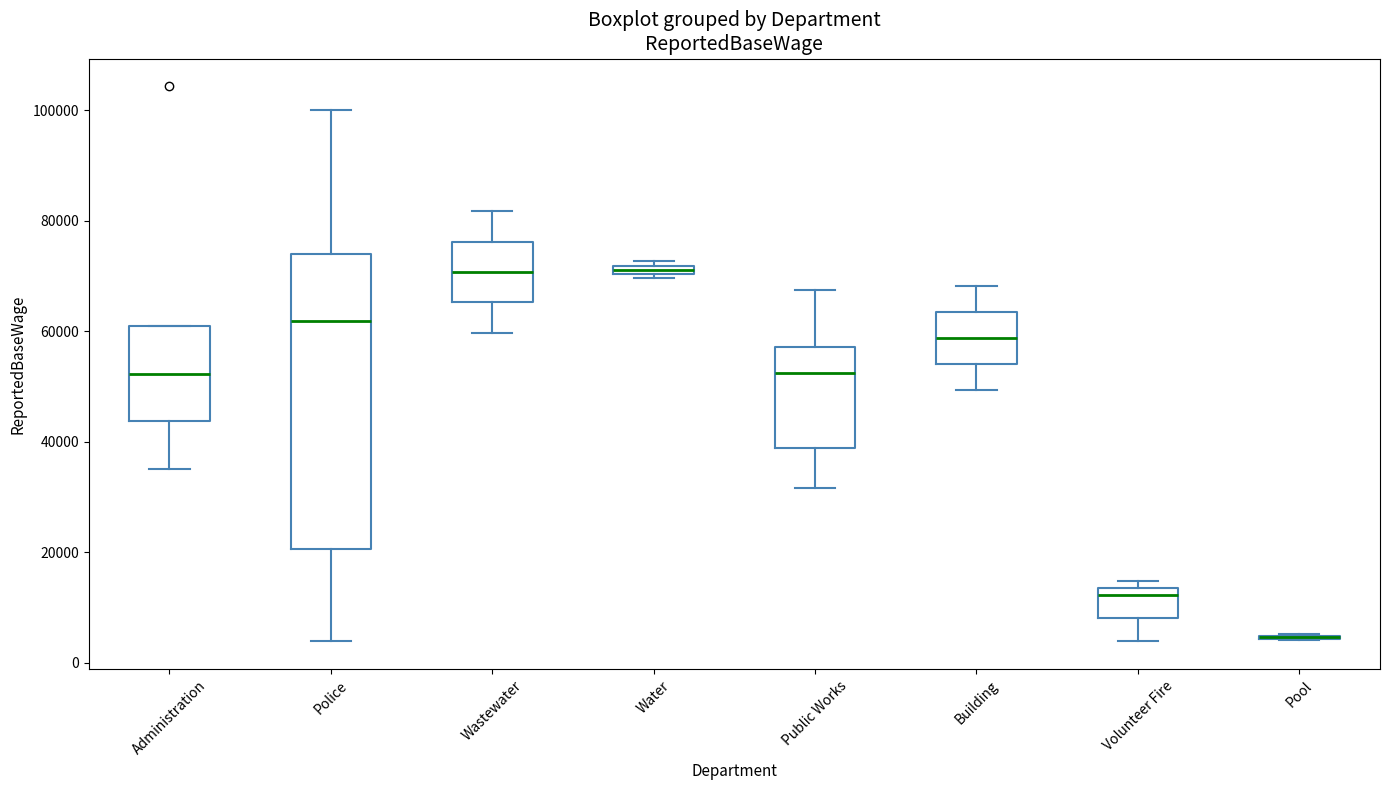

Where is the lower edge of the box for Administration on the y-axis? The values are not printed on the chart, so give them approximately, as read against the axis.

44000